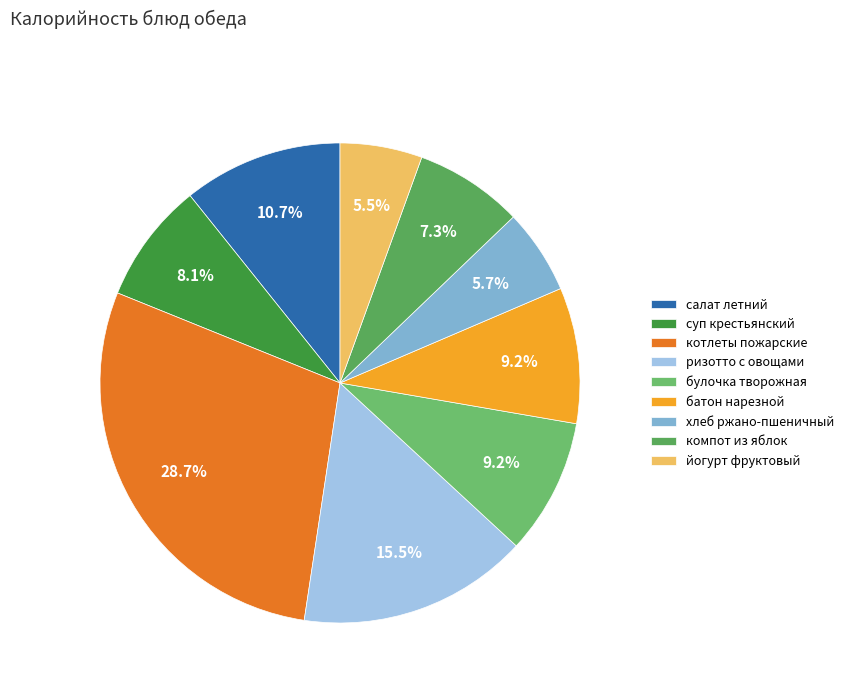

What percentage is the йогурт фруктовый slice, to the nearest percent?

6%